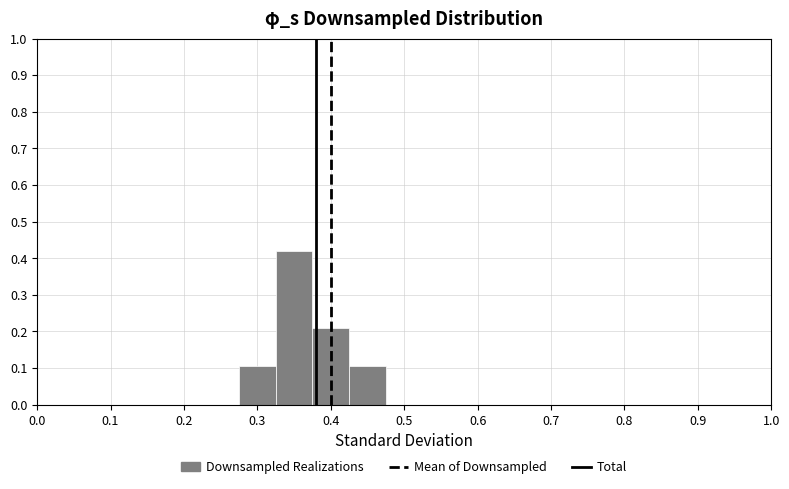

Over which range of the x-axis is the bar tallest?

0.325 to 0.375